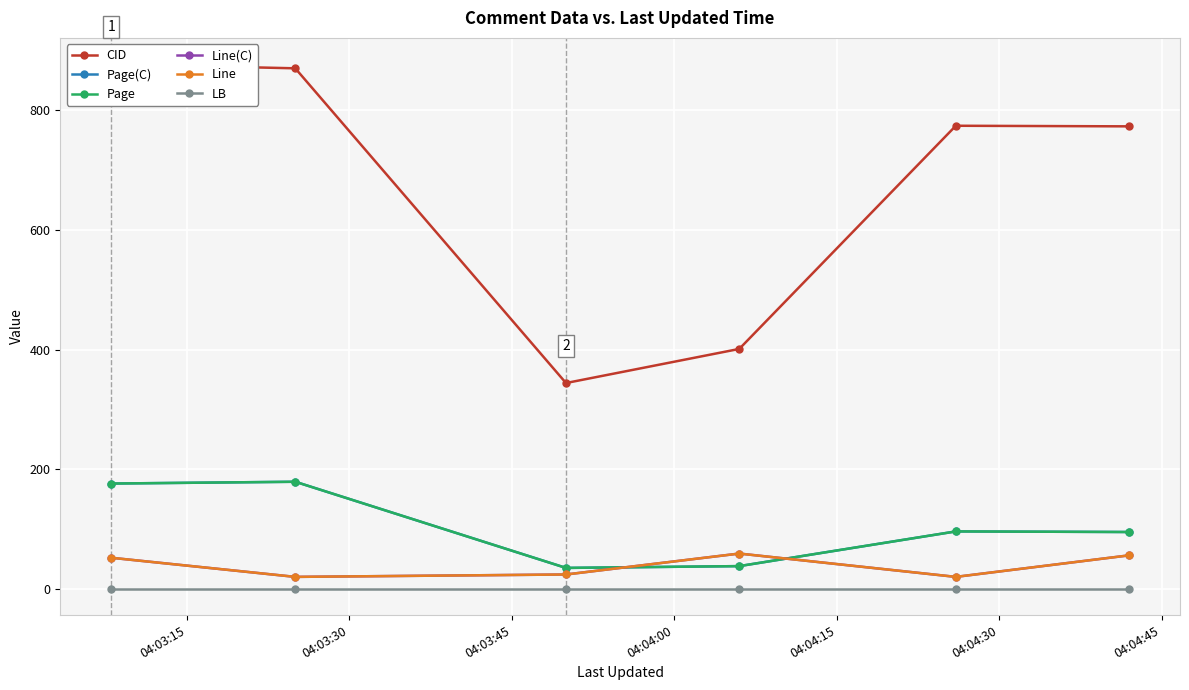

What position from the left is 04:04:15?

5